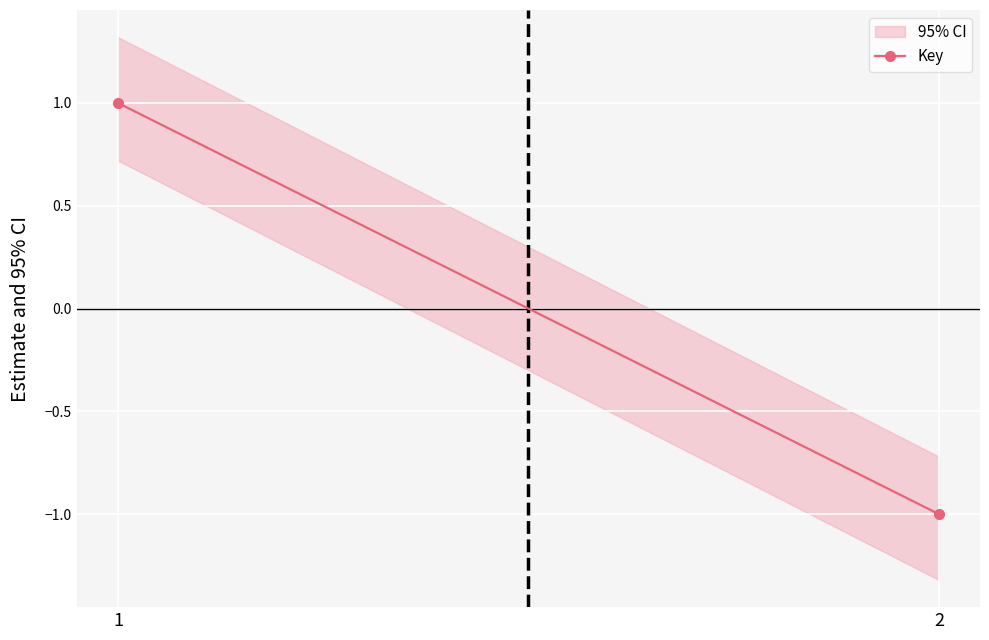

Rank the categories by value from highest to lowest.

1, 2